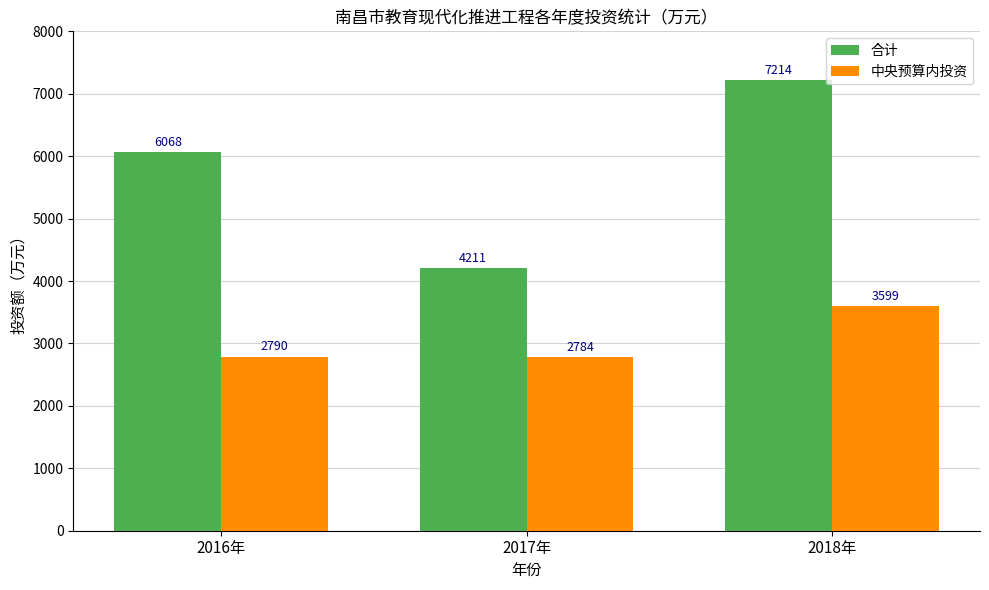

Which series has the largest range (max minus min)?

合计